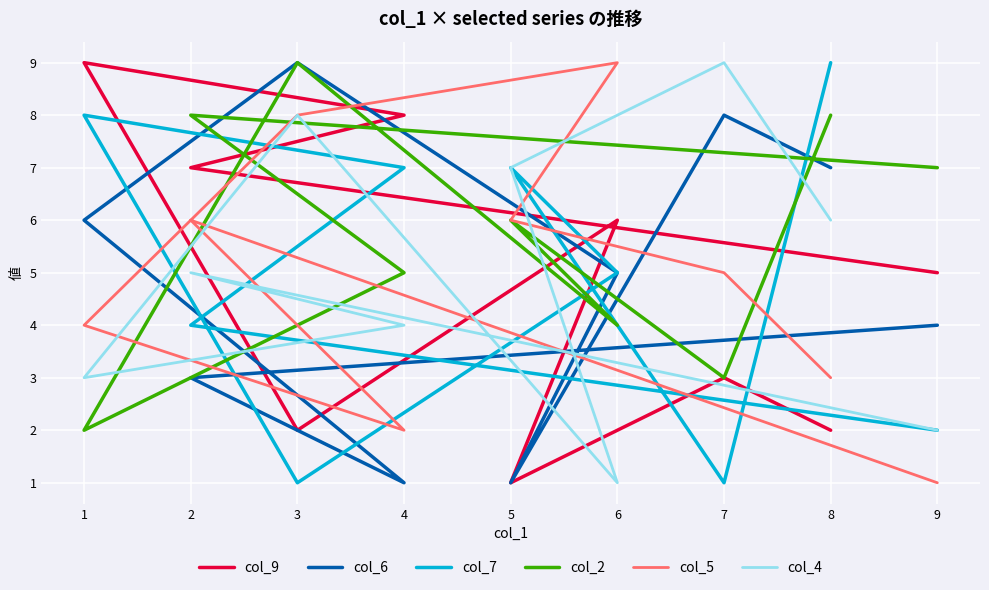

What are all the series names shown in the legend?

col_9, col_6, col_7, col_2, col_5, col_4